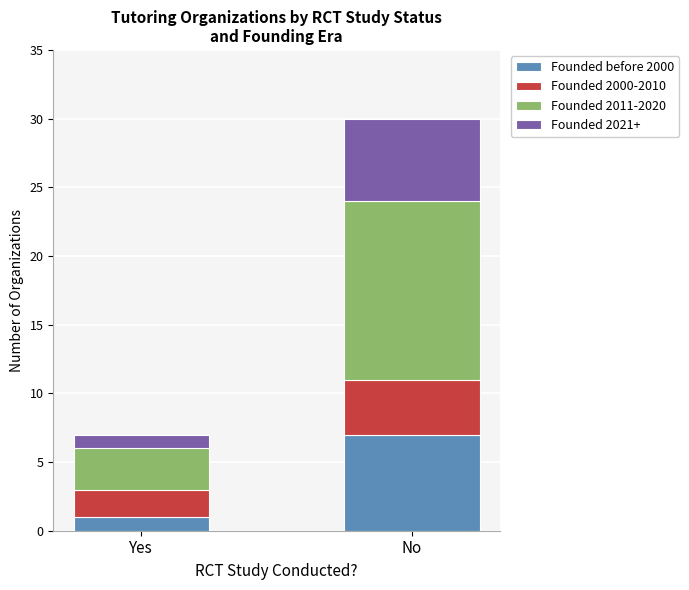

At which category is the sum across all series the highest?

No